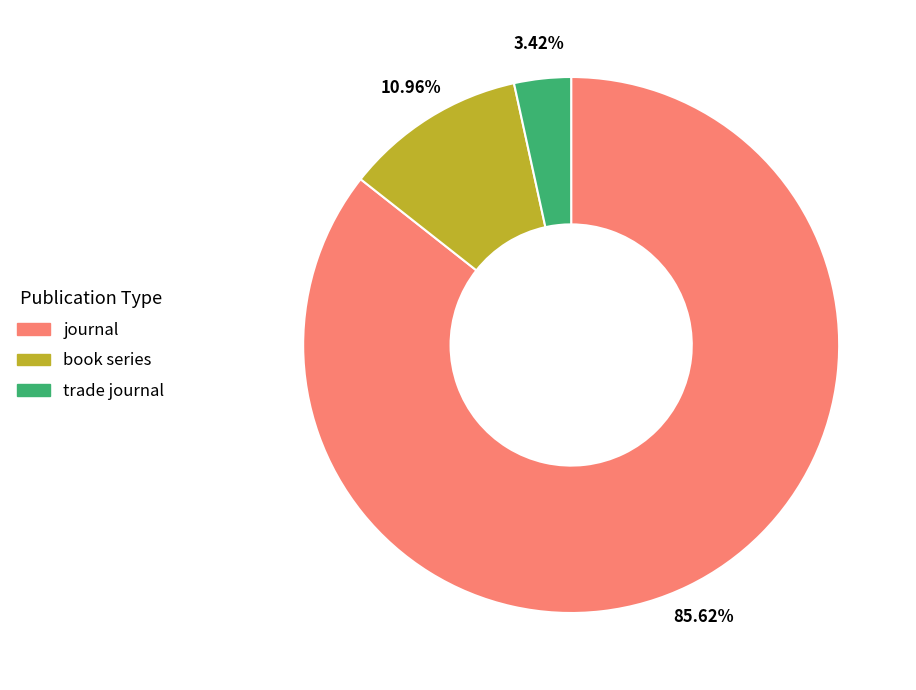

How many slices are in this pie chart?

3